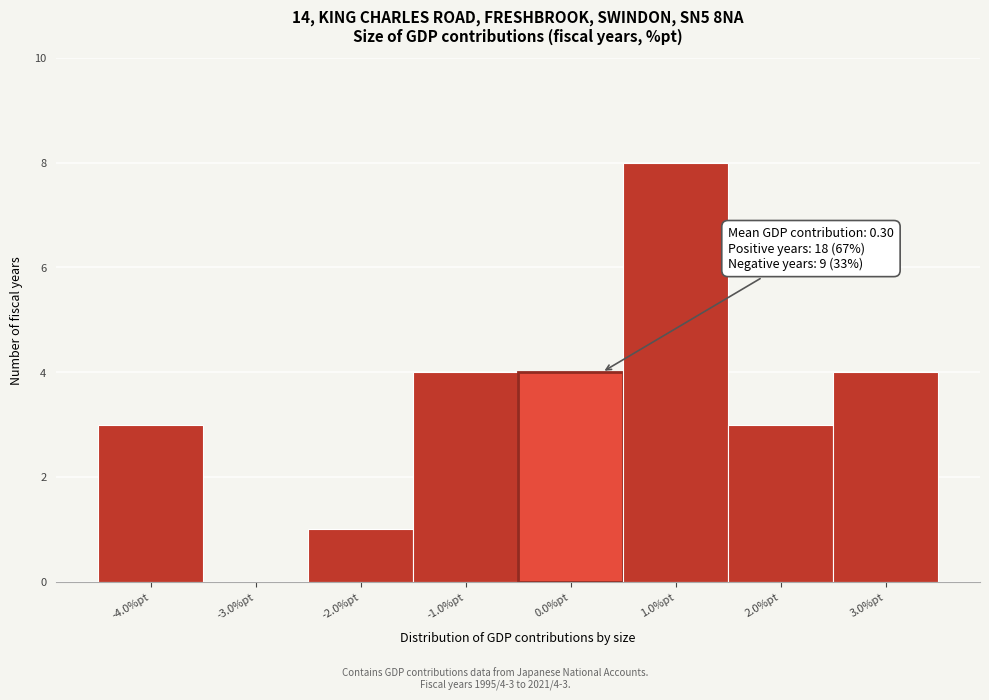

Over which range of the x-axis is the bar tallest?

0.5 to 1.5